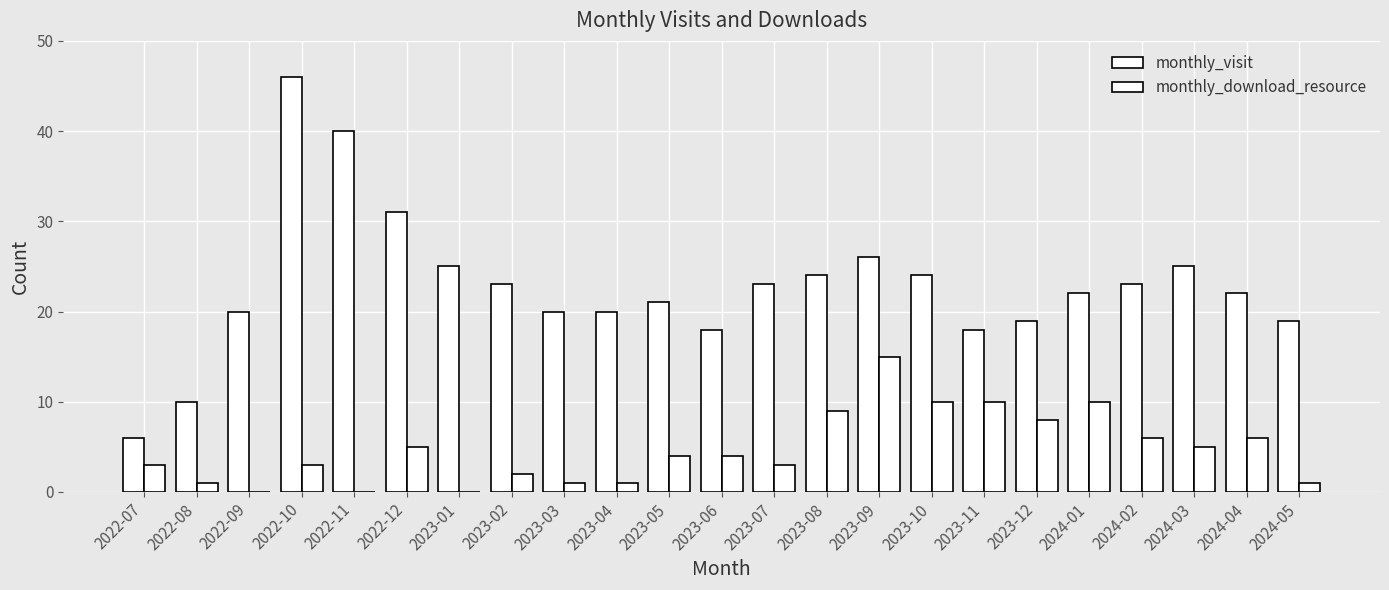

At which label does monthly_download_resource reach its peak?

2023-09